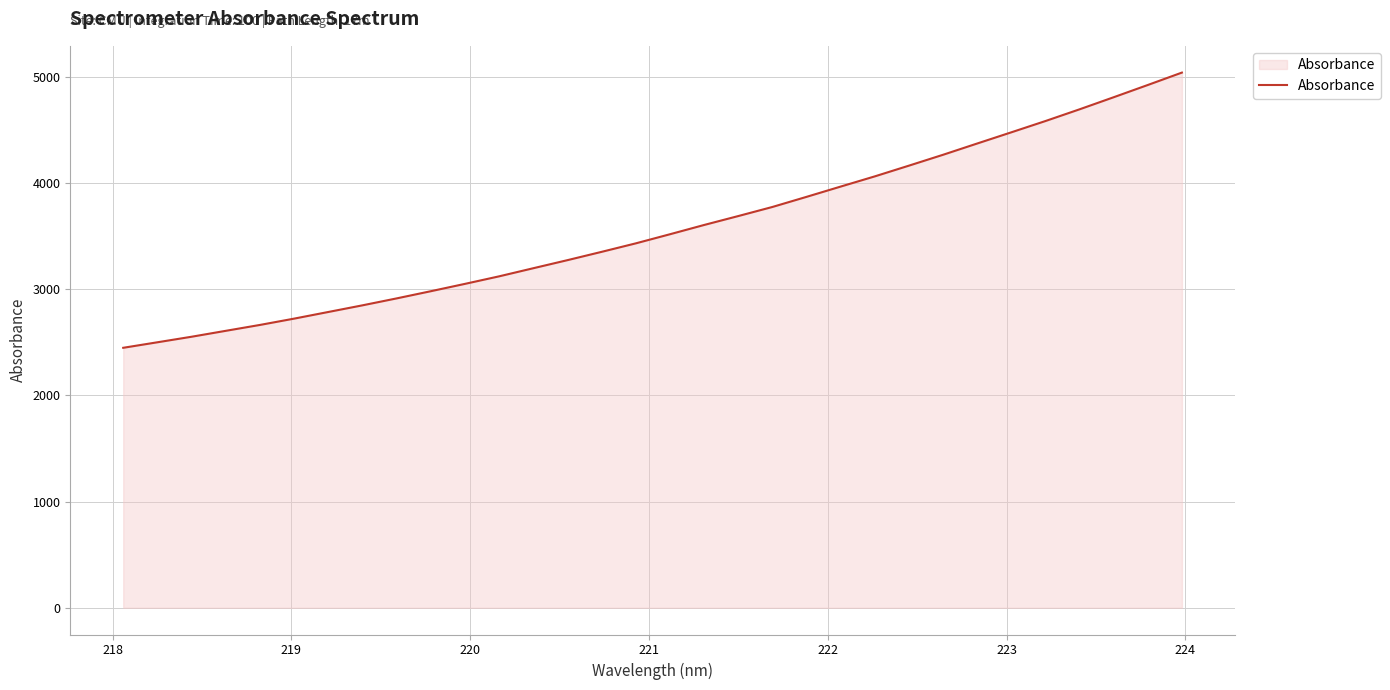

What is the greatest value displayed?

5042.1